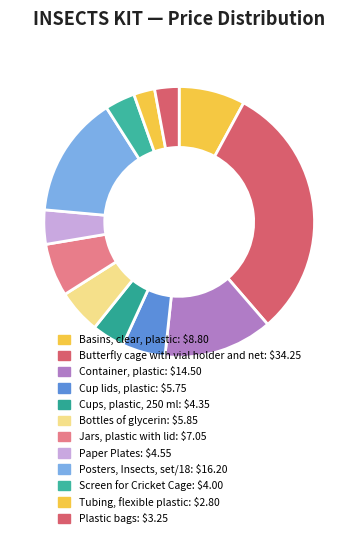

To the nearest percent, what is the average slice percentage?

8%